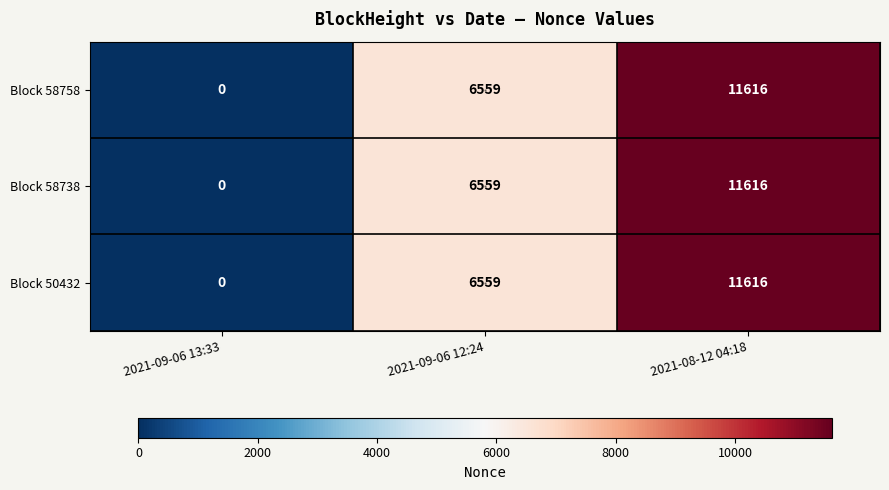

Rank the categories by Block 58738 value from lowest to highest.

2021-09-06 13:33, 2021-09-06 12:24, 2021-08-12 04:18